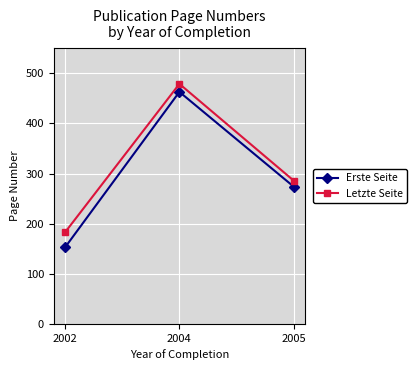

What value does the Erste Seite series have at 2002, to the nearest 10?

150